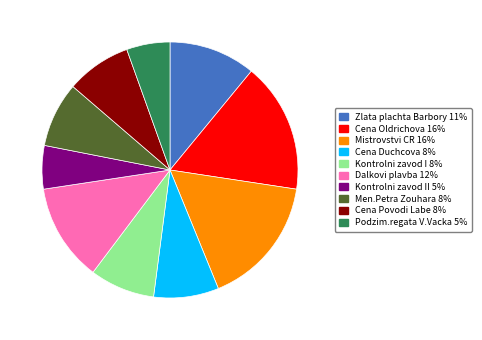

Does any single category account for the majority?

No